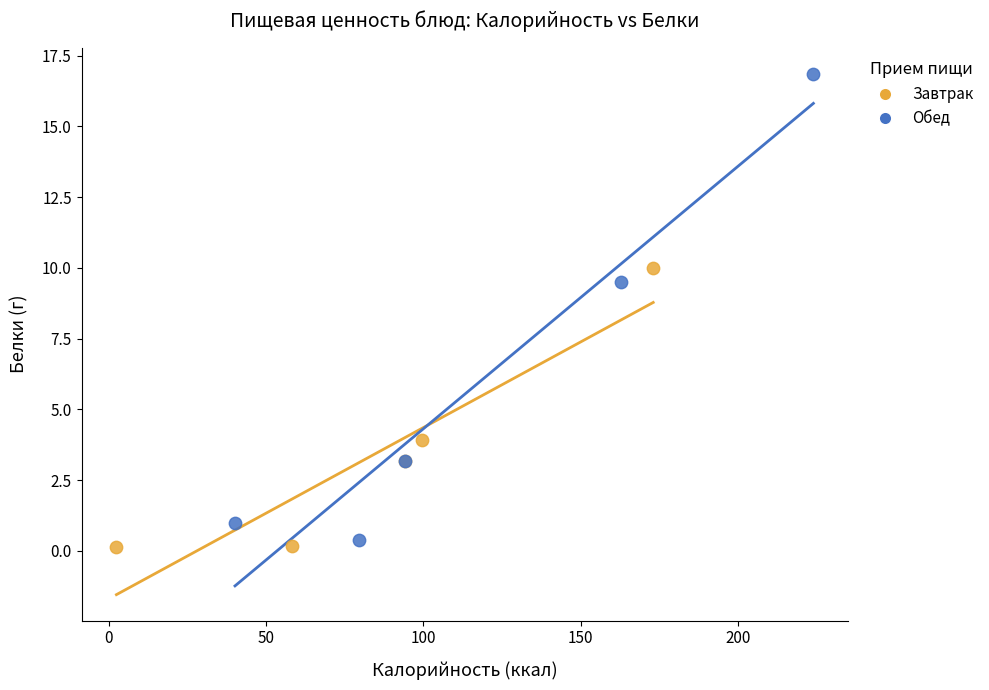

What are all the series names shown in the legend?

Завтрак, Обед